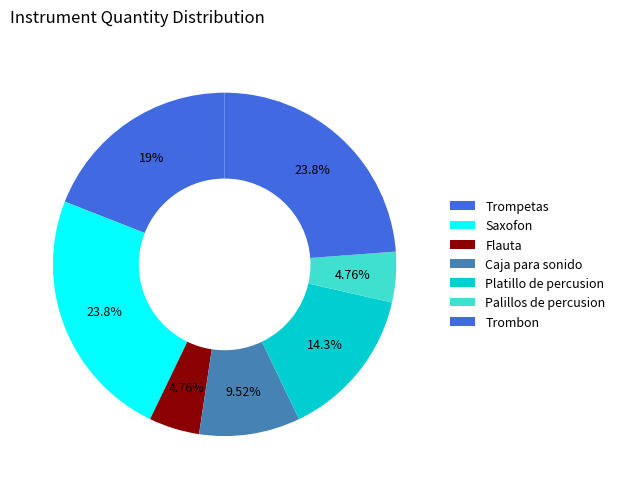

Is there a majority slice in this chart?

No